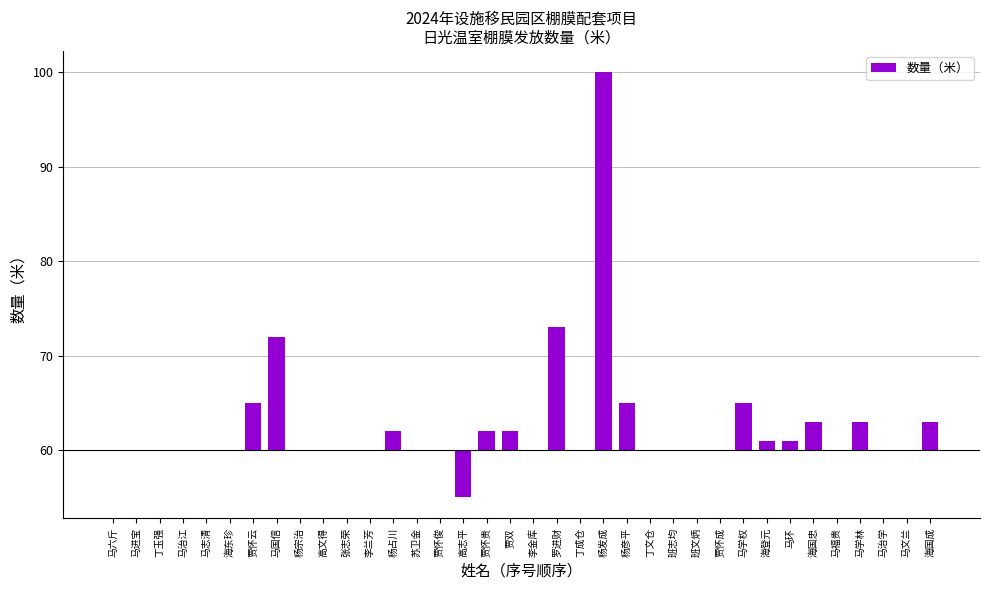

Are the bars horizontal?

No